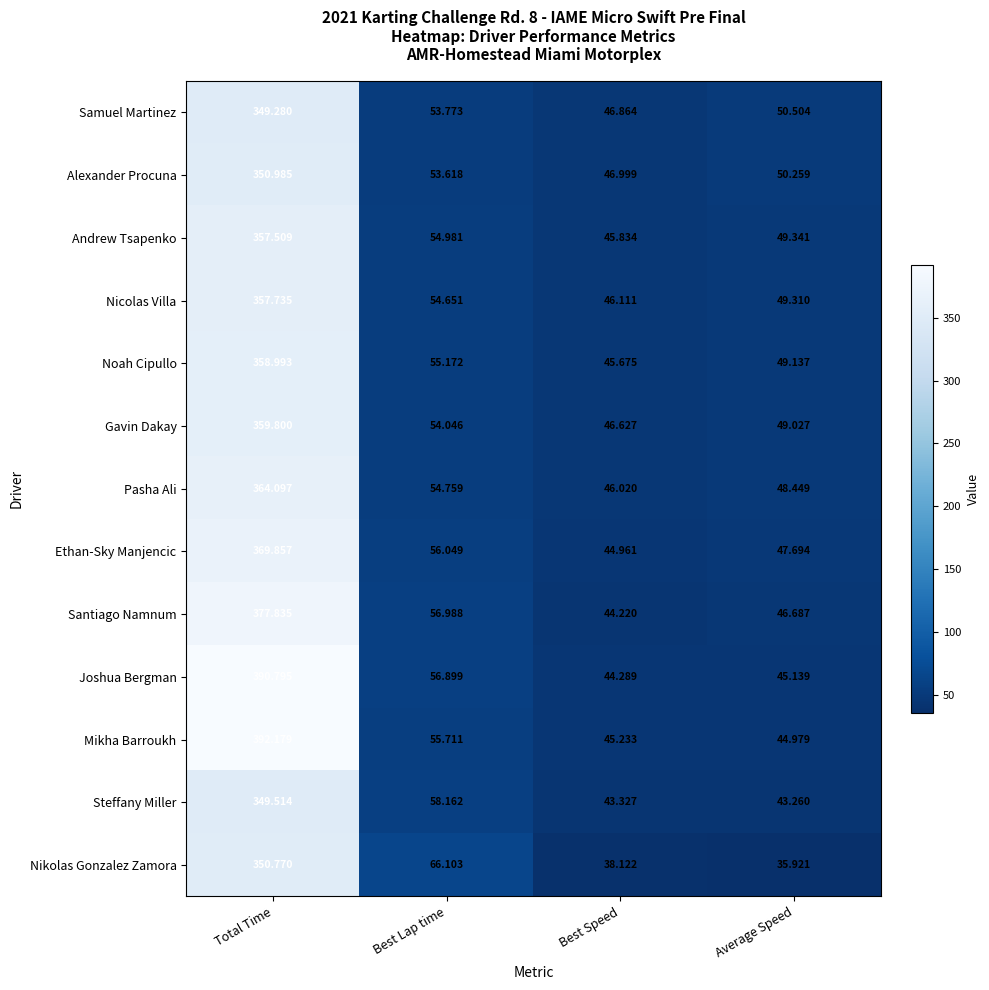

Which category has the lowest value across all series?

Average Speed